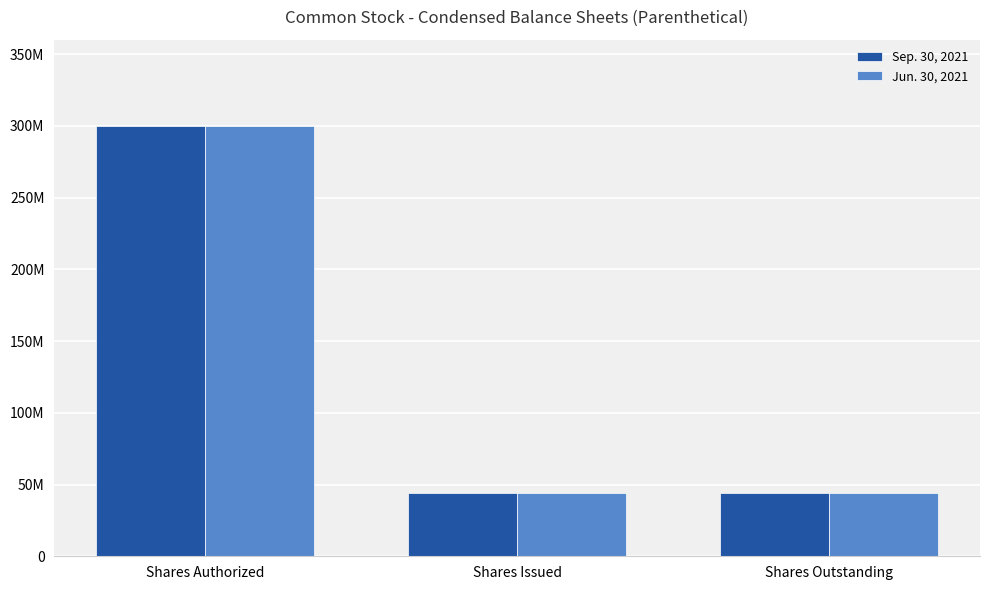

What is the value of the Jun. 30, 2021 bar at the 2nd from the left?

44000000